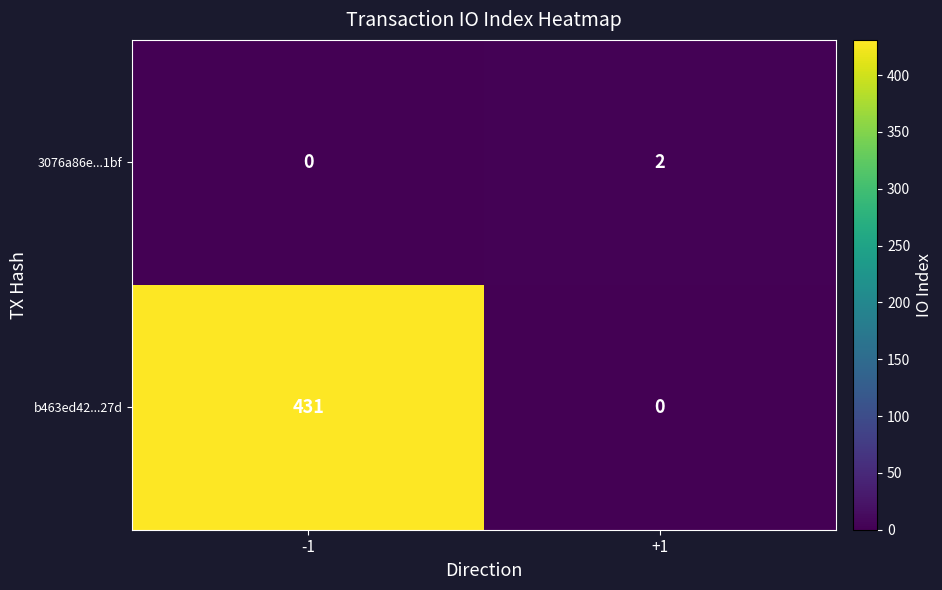

List the series in order of their peak value, lowest first.

3076a86e...1bf, b463ed42...27d